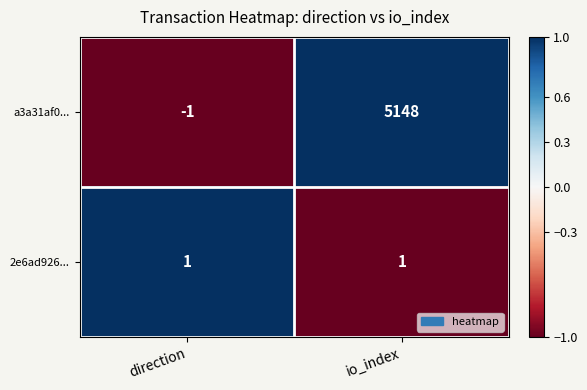

Is the value of 2e6ad926... at direction greater than the value of a3a31af0... at io_index?

No